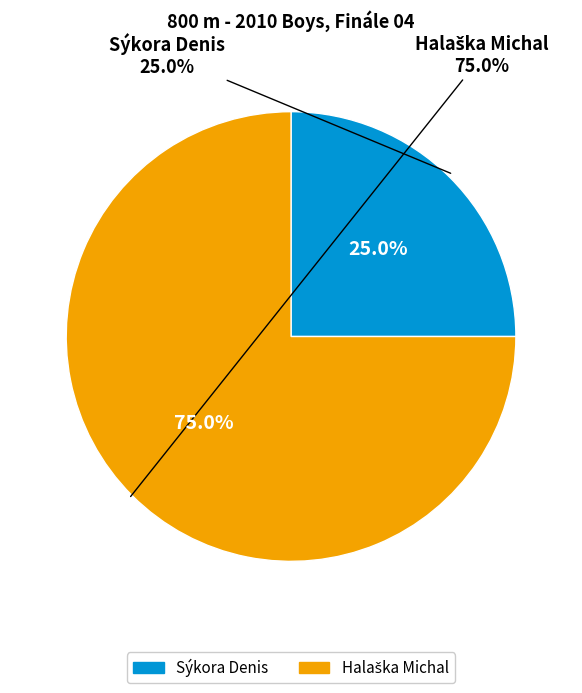

Is the sum of Halaška Michal and Sýkora Denis greater than half?

Yes